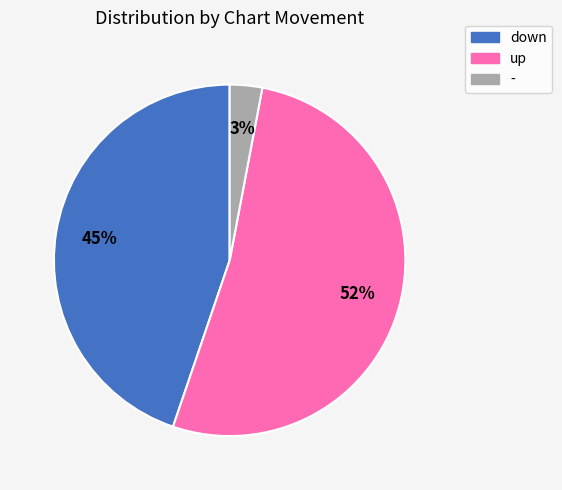

How many segments does this pie chart have?

3